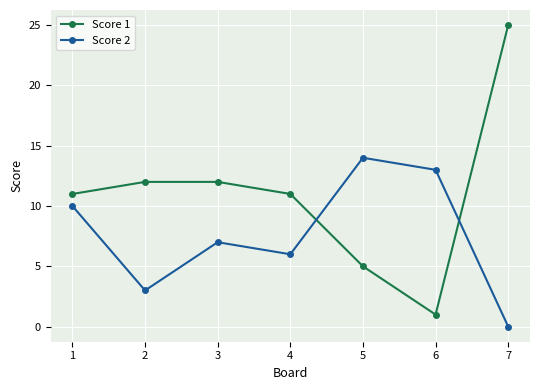

At which category does the chart reach its minimum across all series?

7